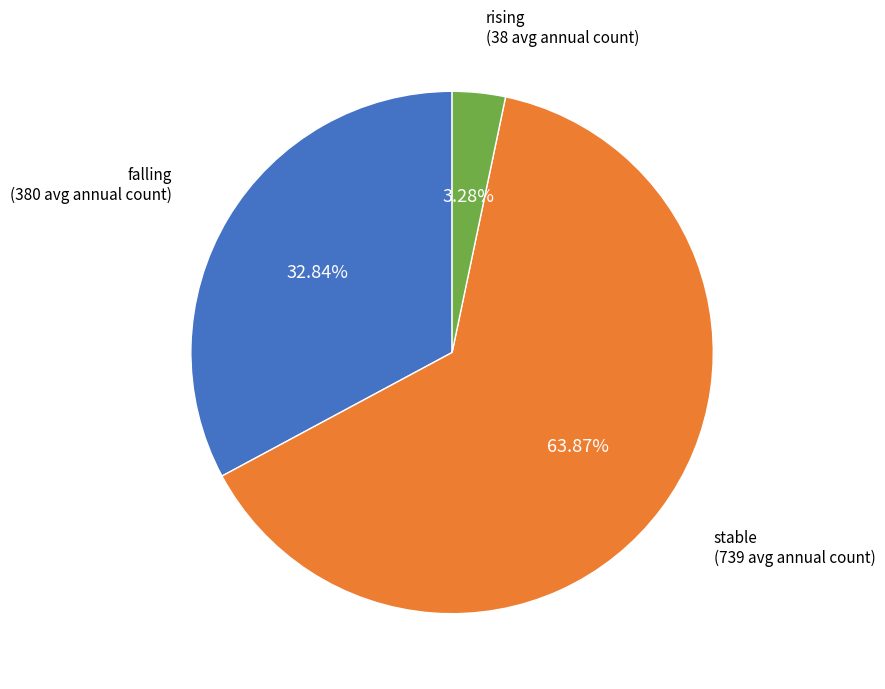

Count the number of slices in the pie.

3